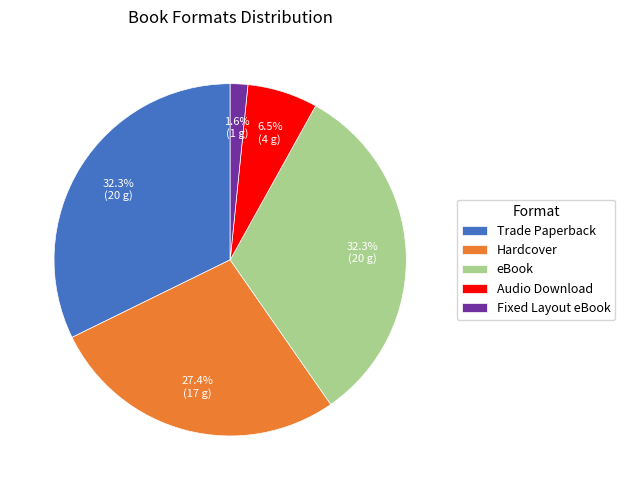

Is the sum of eBook and Fixed Layout eBook greater than half?

No